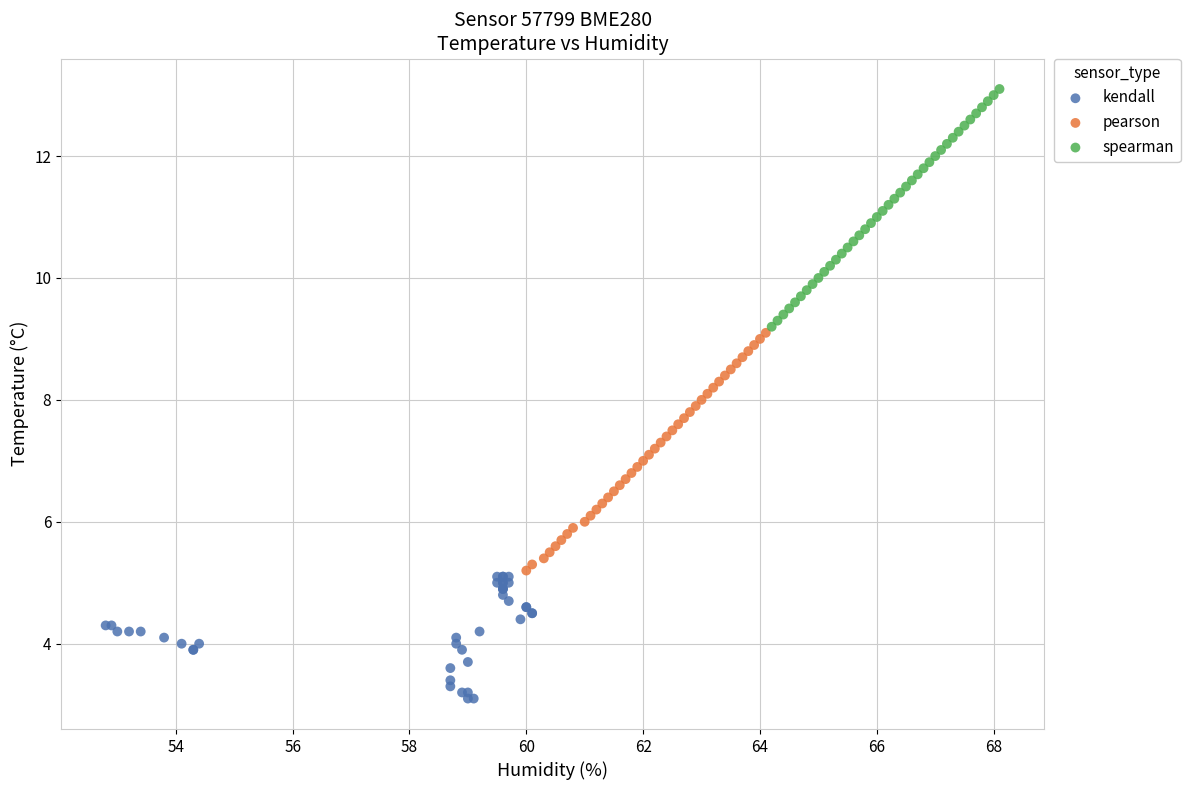

Which series contains the highest Y value?

spearman